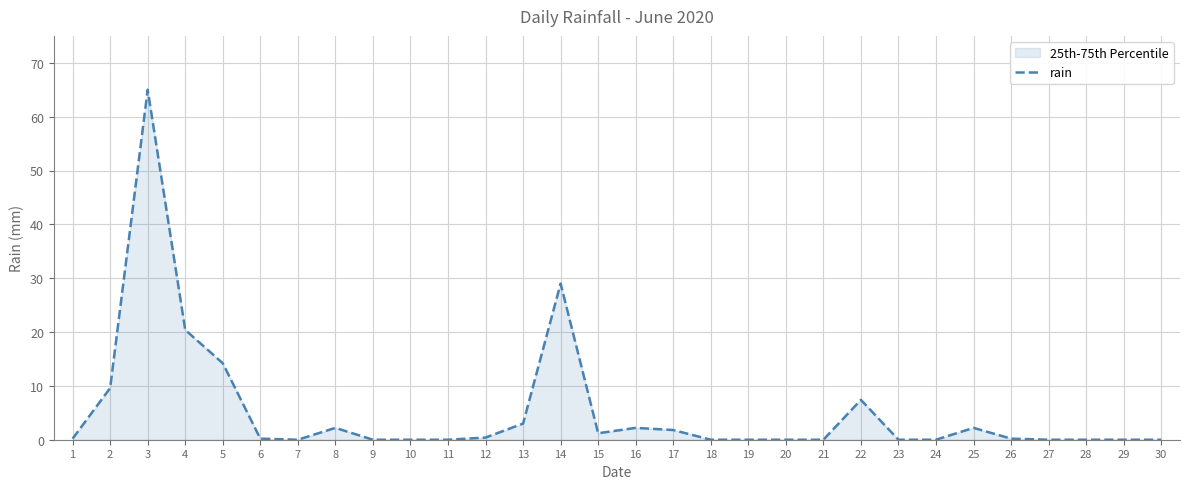

What is the maximum value shown in the chart?

65.0